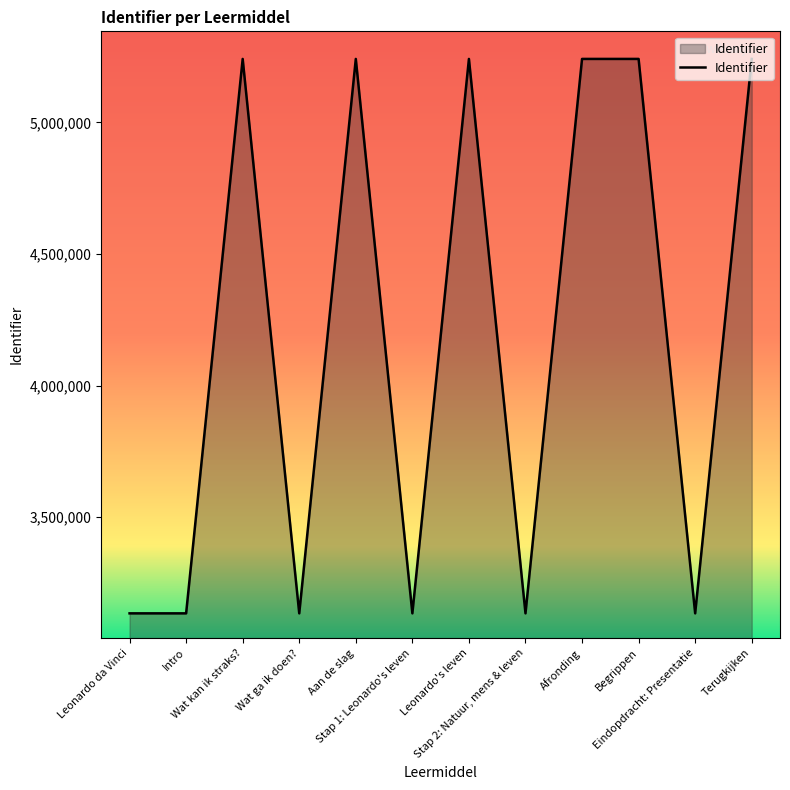

What is the minimum value shown in the chart?

3134342